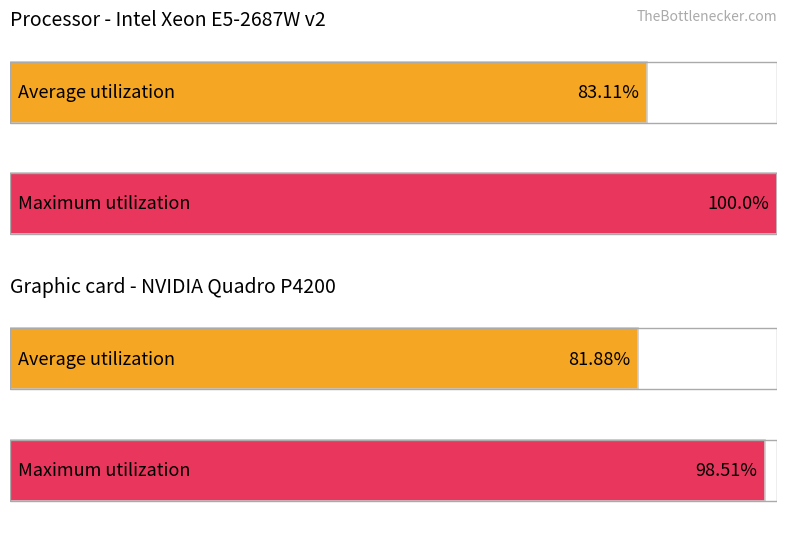

Reading left to right, what are all the values shown in this chart?

Average utilization: 83.1	81.9
Maximum utilization: 100.0	98.5